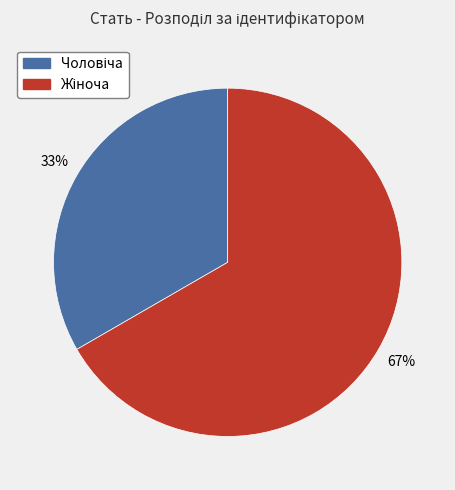

To the nearest percent, what is the average slice percentage?

50%